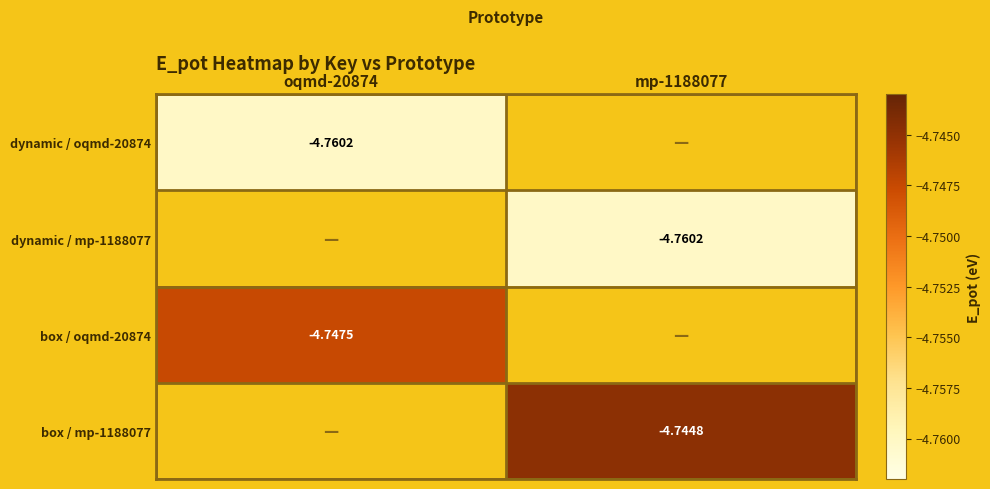

Is the value of box / oqmd-20874 at oqmd-20874 greater than the value of dynamic / mp-1188077 at mp-1188077?

Yes